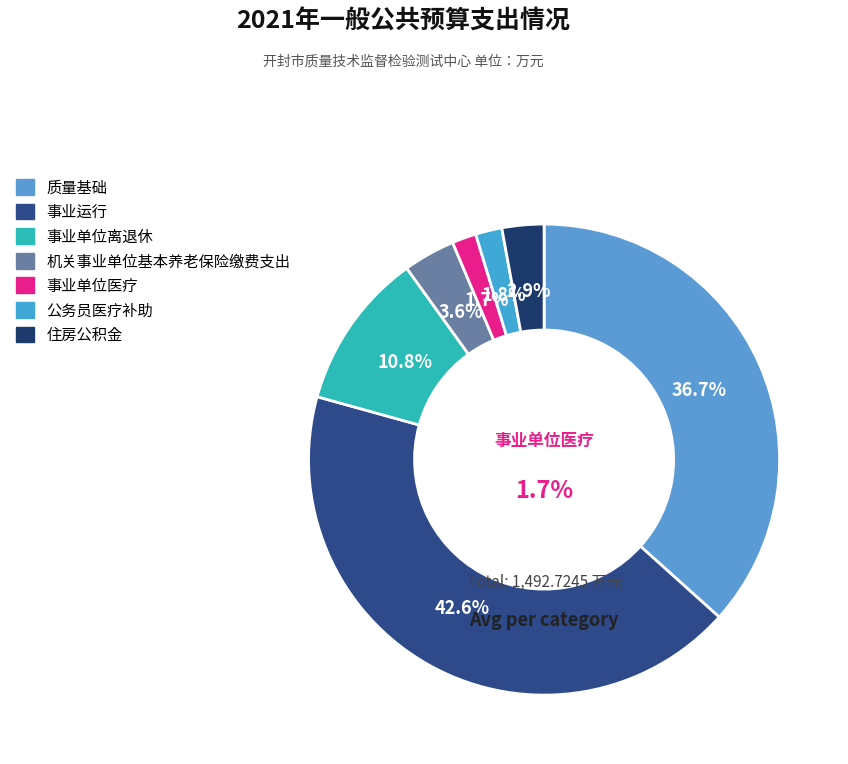

To the nearest percent, what is the difference between the largest and smallest slice percentages?

41%